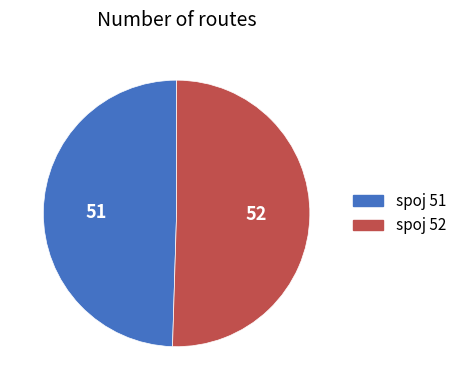

Does any single category account for the majority?

Yes